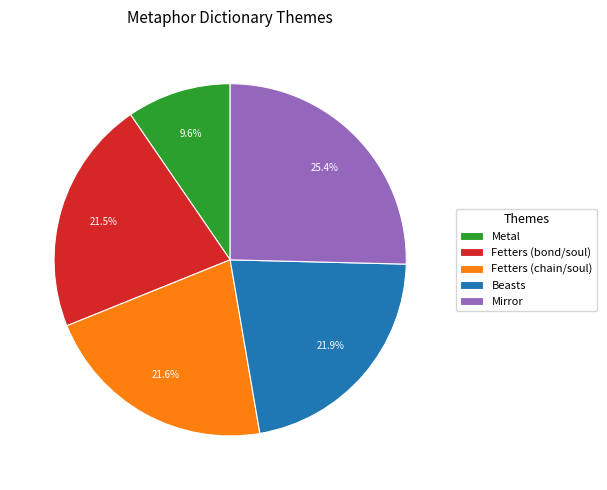

What percentage is the Mirror slice, to the nearest percent?

25%